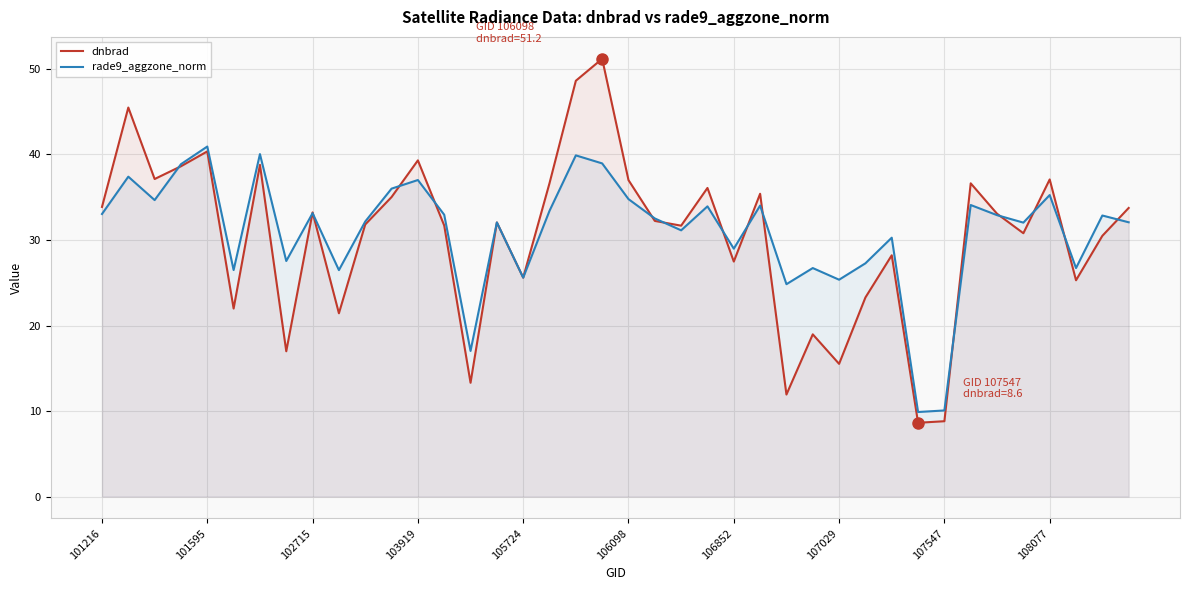

Which series has the largest range (max minus min)?

dnbrad